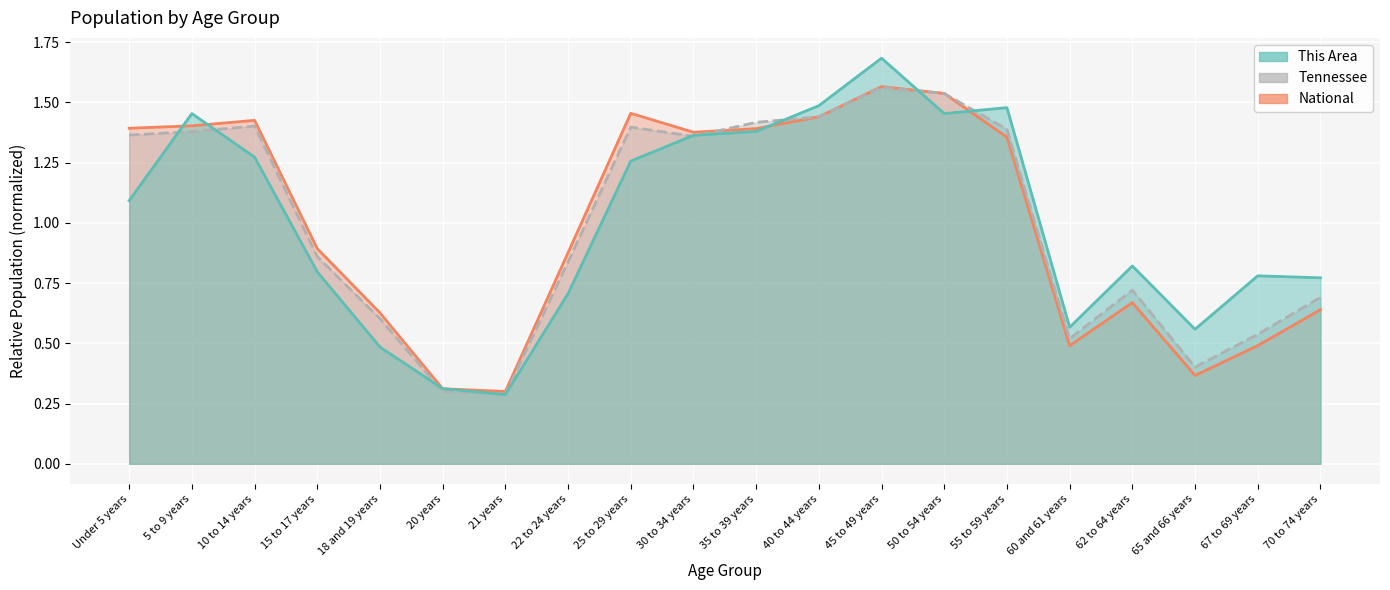

Which series has the largest total across all categories?

This Area